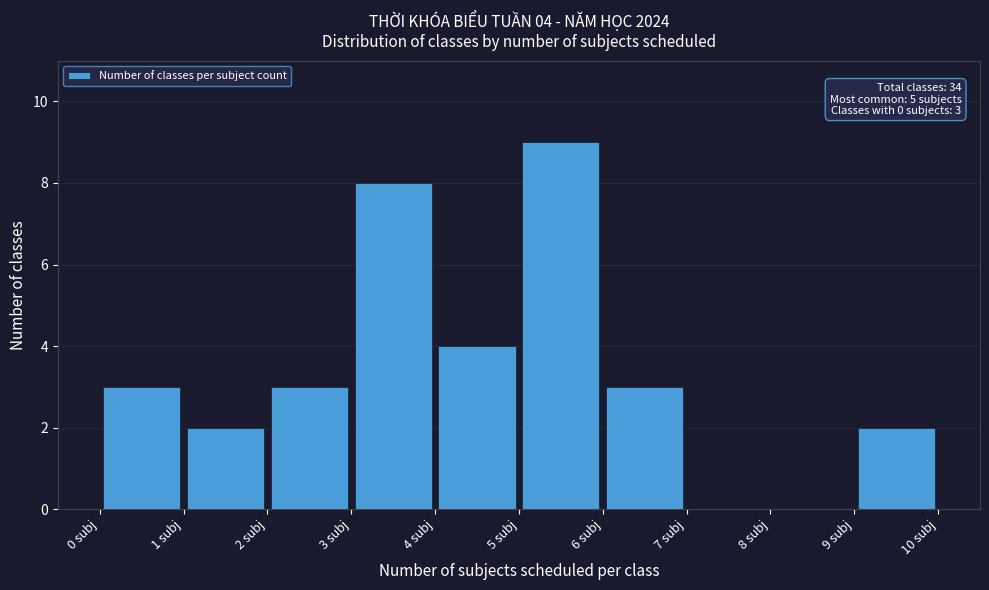

Over which range of the x-axis is the bar tallest?

5 to 6